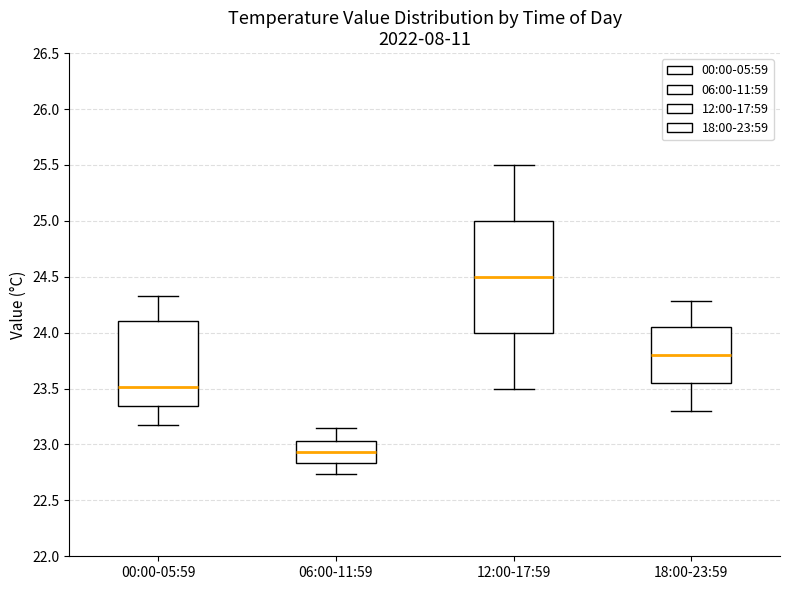

Comparing the boxes themselves (not the whiskers), which one is the tallest?

12:00-17:59